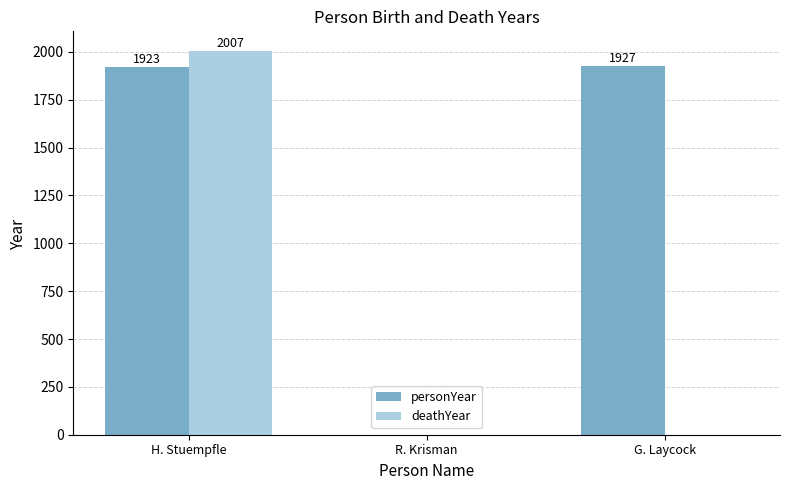

How many groups of bars are there?

3